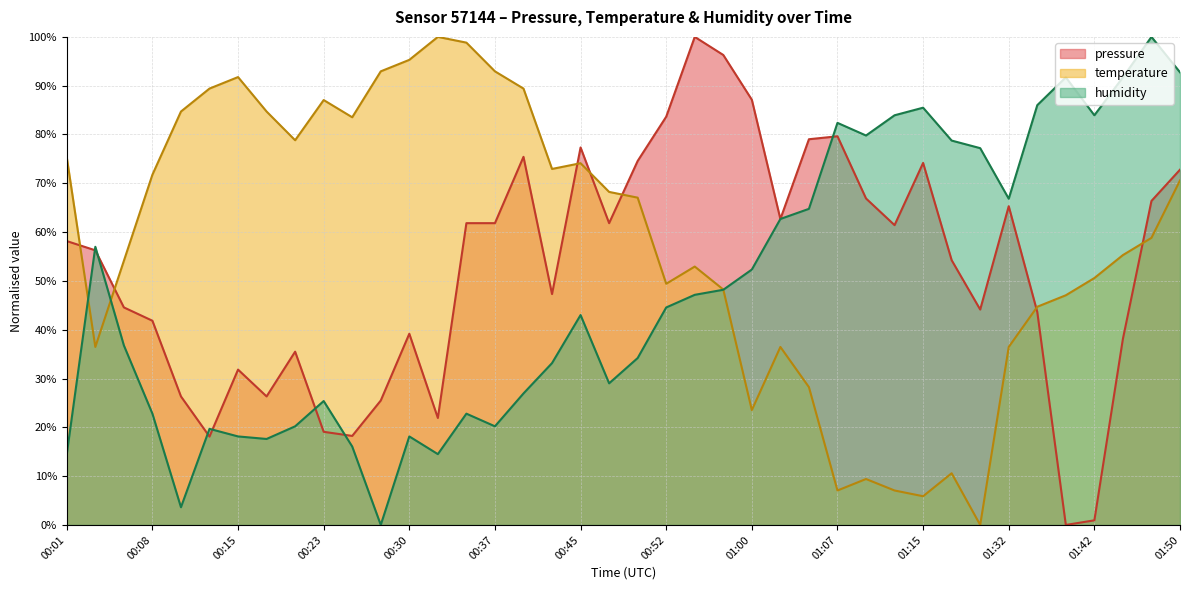

In humidity, how many points are lower than both neighbors (excluding endpoints)?

9